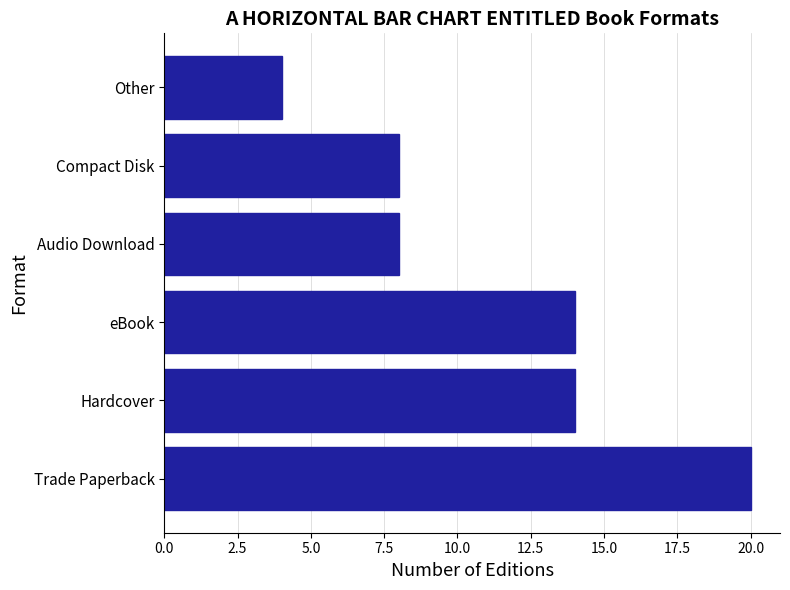

What is the change in value from Hardcover to Audio Download?

-6